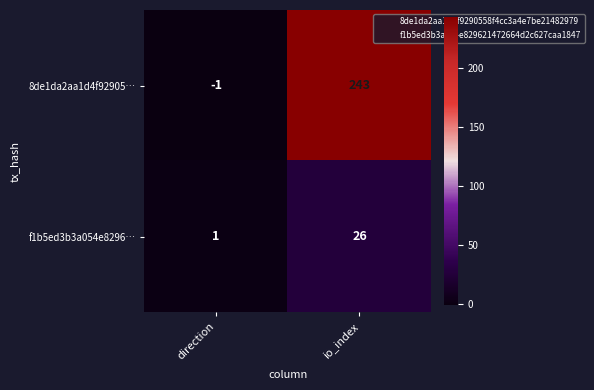

Count the number of categories in the chart.

2